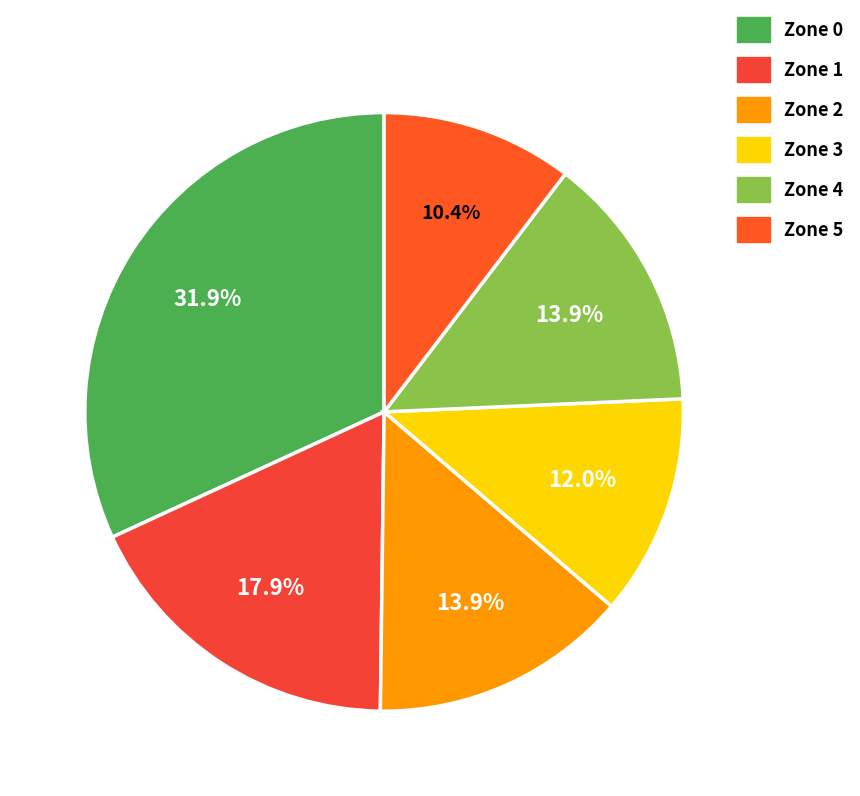

Count the number of slices in the pie.

6